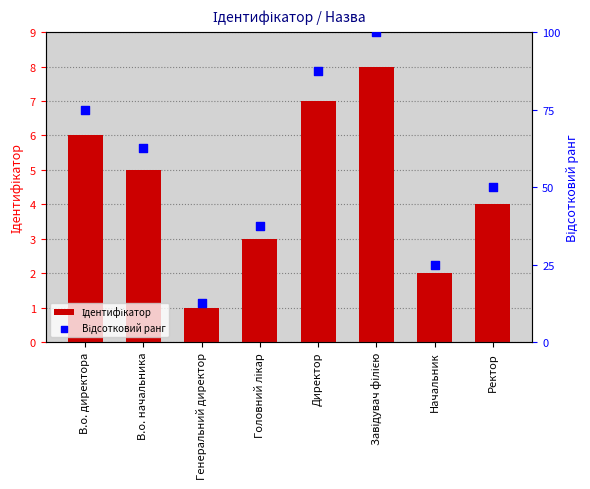

At how many categories does at least one series exceed 99?

1